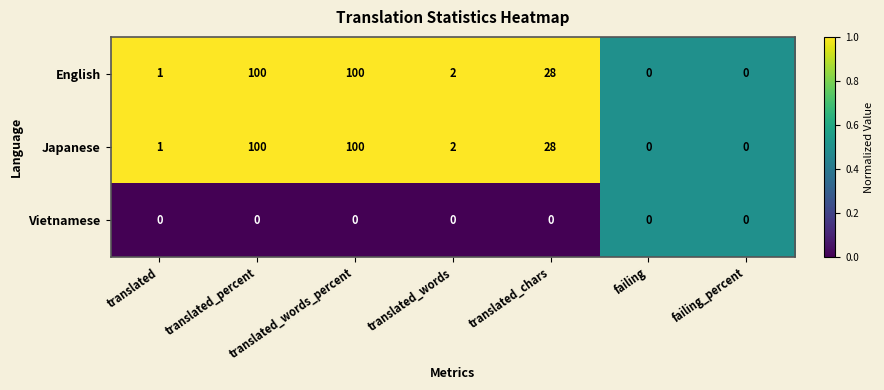

What is the average value of the English series?

33